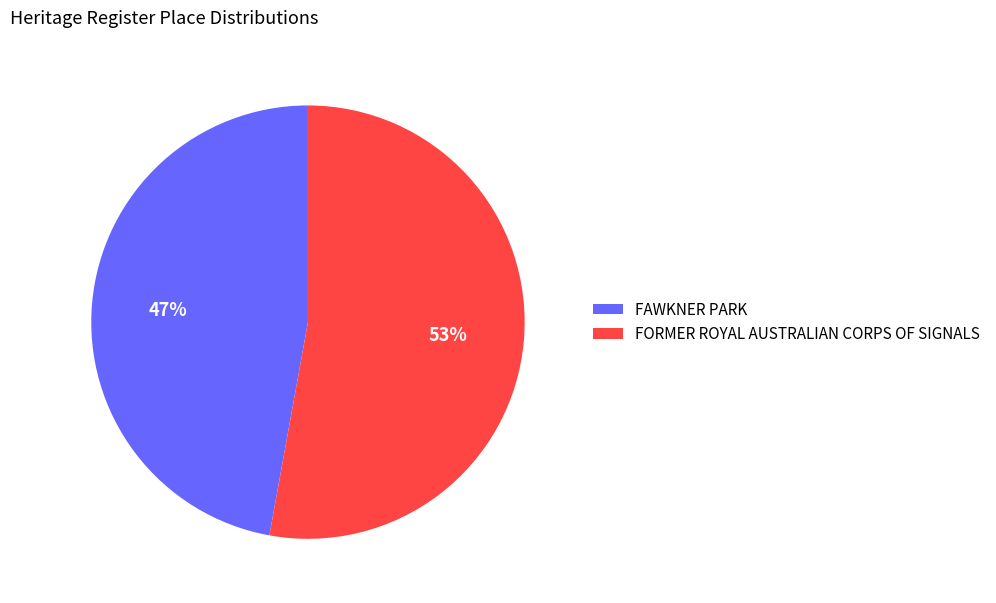

Does FORMER ROYAL AUSTRALIAN CORPS OF SIGNALS account for over 50% of the chart?

Yes